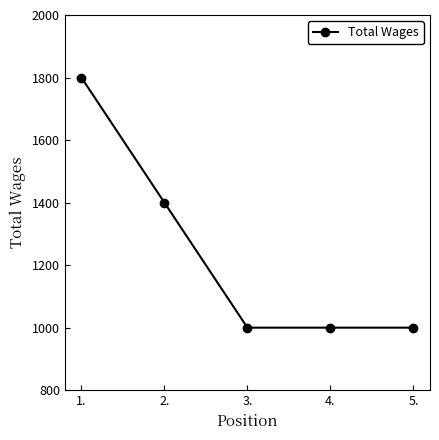

What is the smallest value displayed?

1000